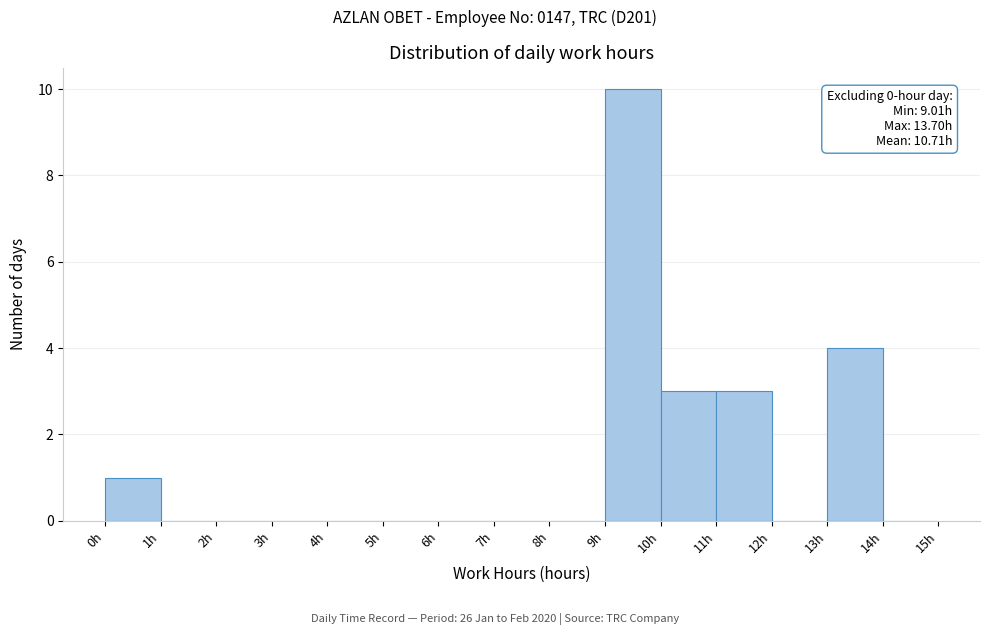

Over which range of the x-axis is the bar tallest?

9 to 10